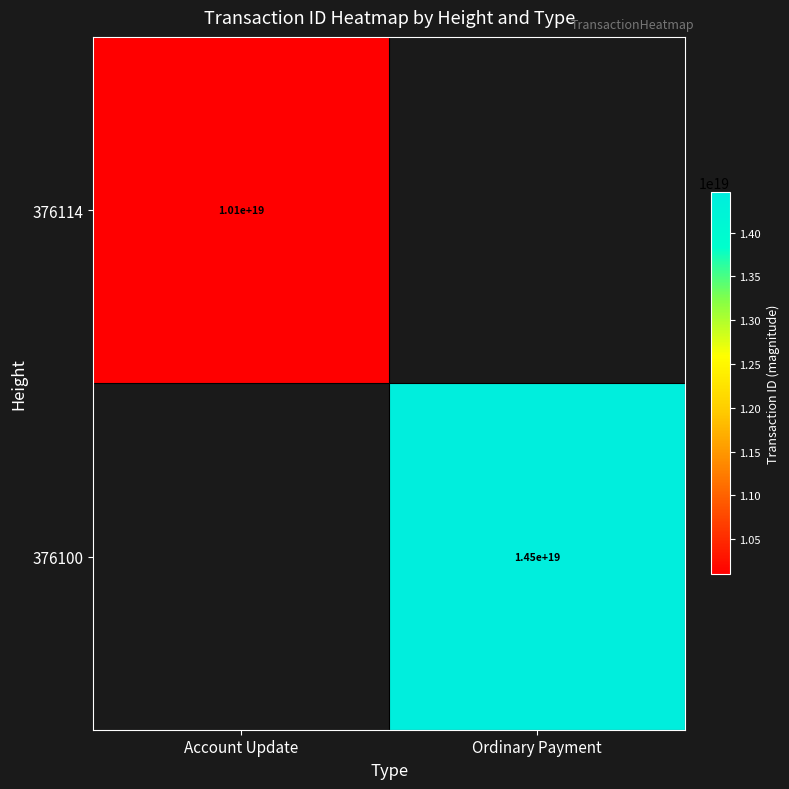

The value of 376100 at Ordinary Payment is 14500000000000000000. True or false?

True